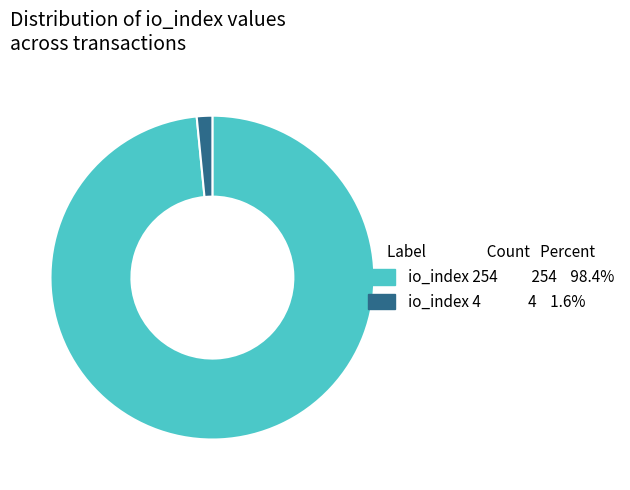

What is the majority slice?

io_index 254